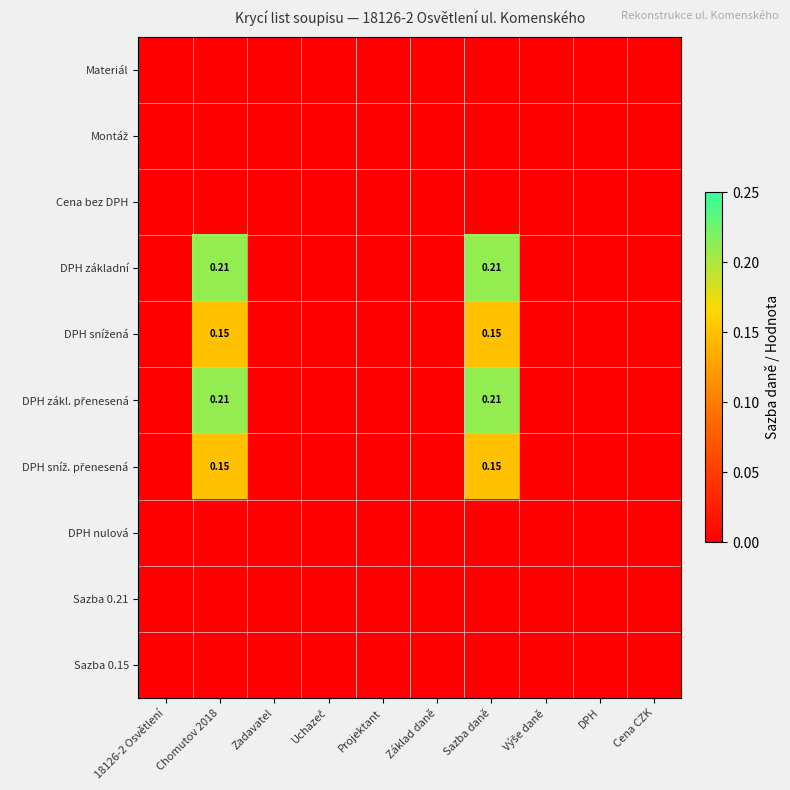

Which label corresponds to the largest value in the chart?

Chomutov 2018